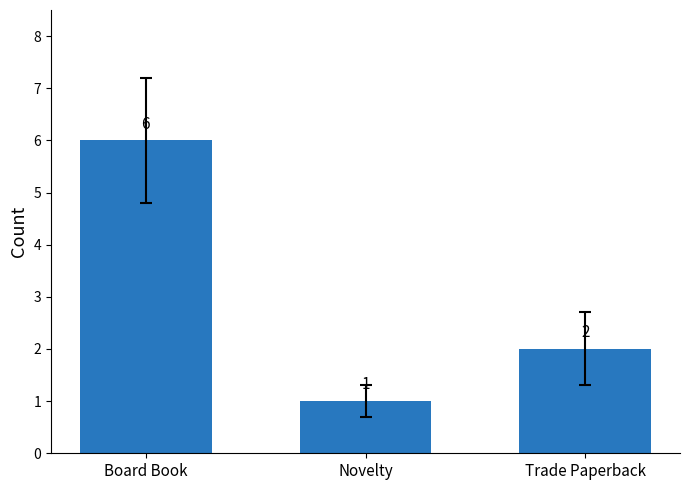

The chart shows a value of 6 at Board Book. True or false?

True